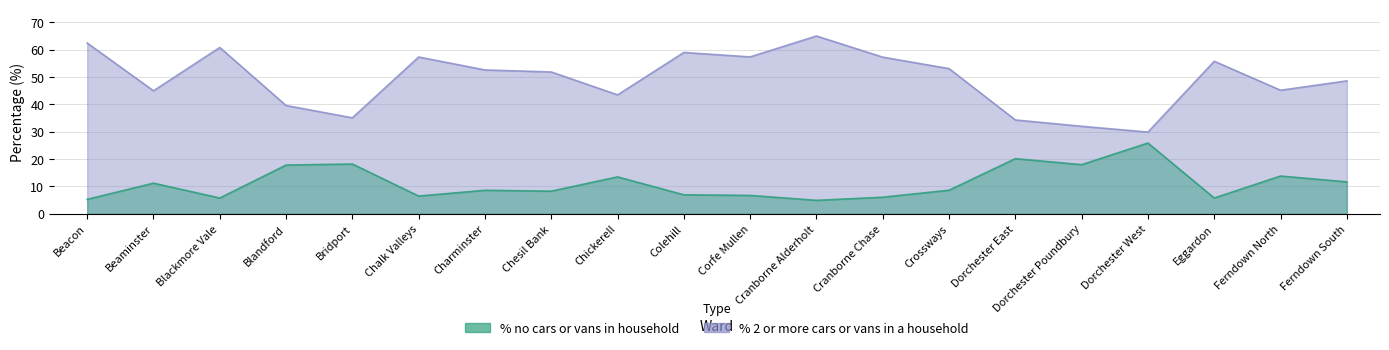

The % no cars or vans in household series shows 6.9 at Chickerell. True or false?

False